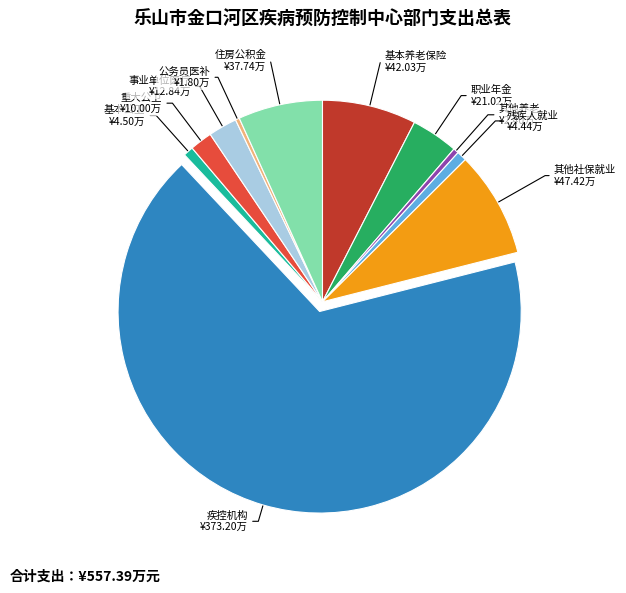

Which slice is the largest?

疾病预防控制机构